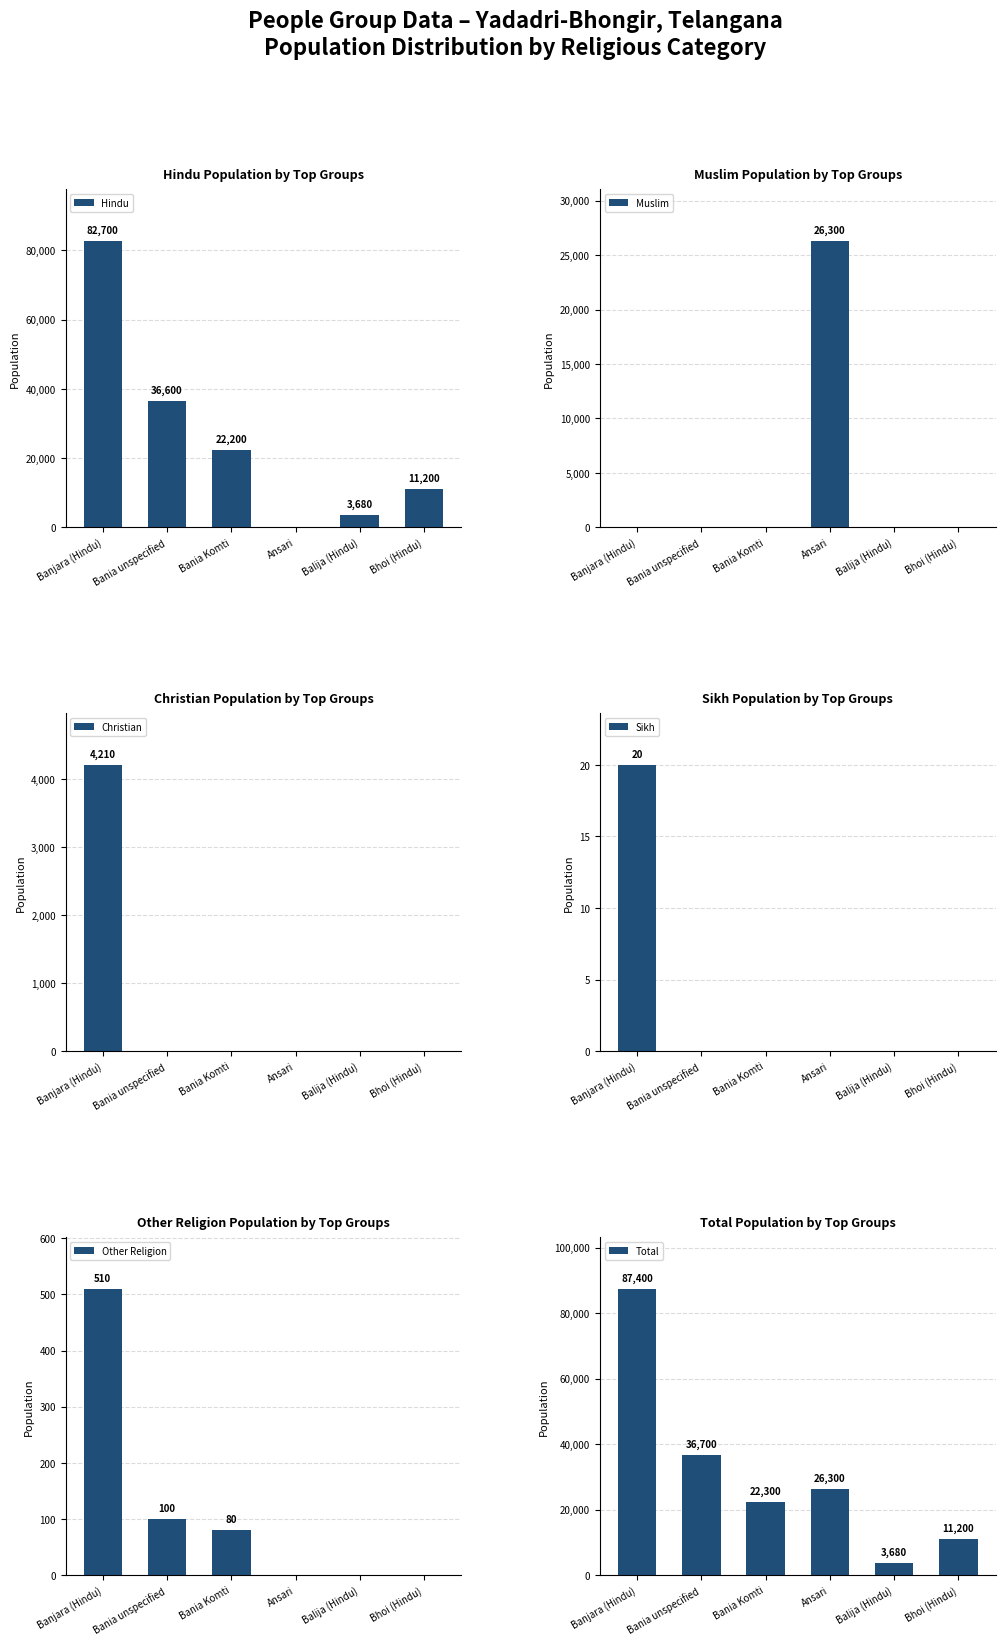

Reading left to right, list all the values displayed in this chart.

Hindu: 82700	36600	22200	0	3680	11200
Muslim: 0	0	0	26300	0	0
Christian: 4210	0	0	0	0	0
Sikh: 20	0	0	0	0	0
Other Religion: 510	100	80	0	0	0
Total: 87400	36700	22300	26300	3680	11200